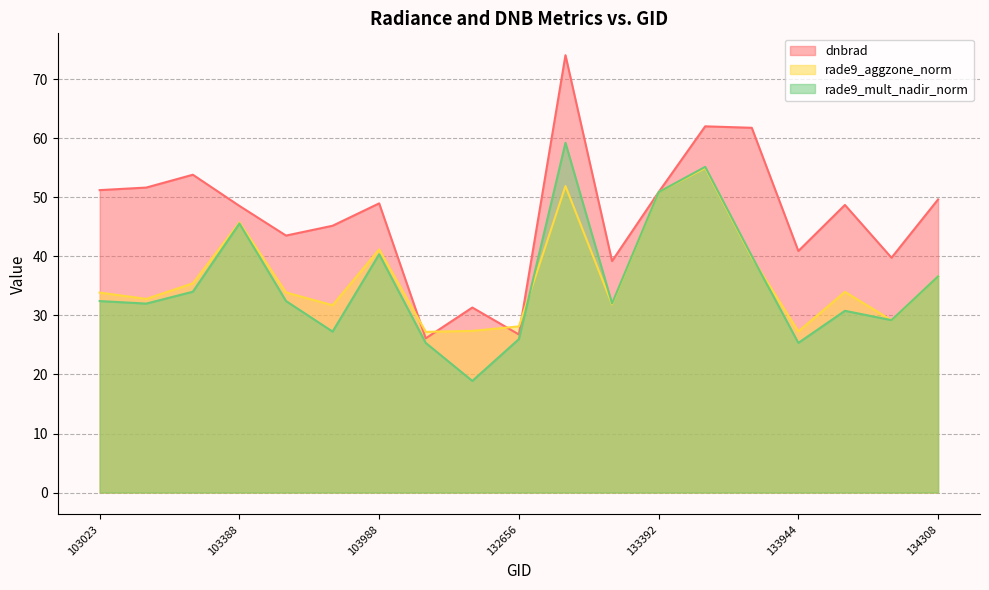

Which series ends up on top after the final intersection of rade9_mult_nadir_norm and dnbrad?

dnbrad